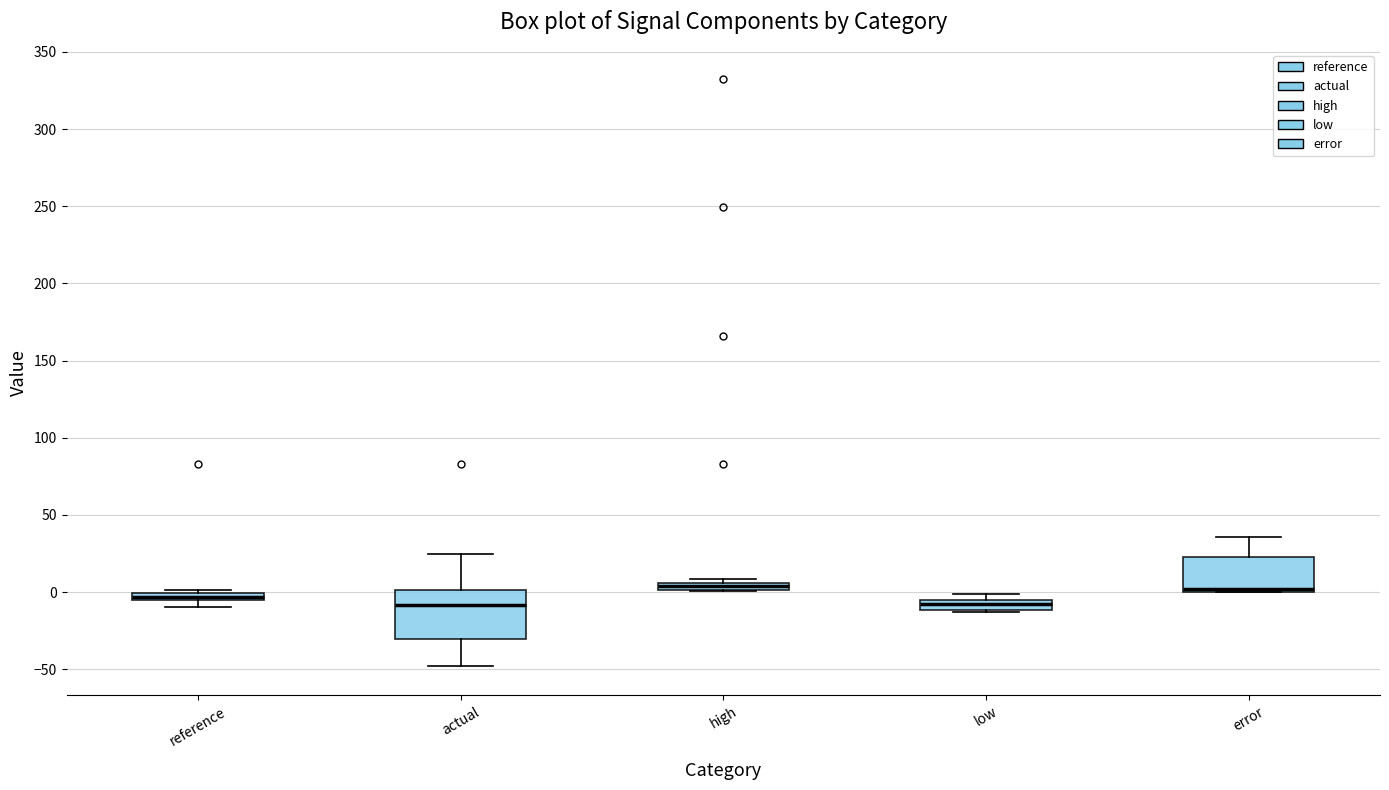

Comparing the boxes themselves (not the whiskers), which one is the tallest?

actual